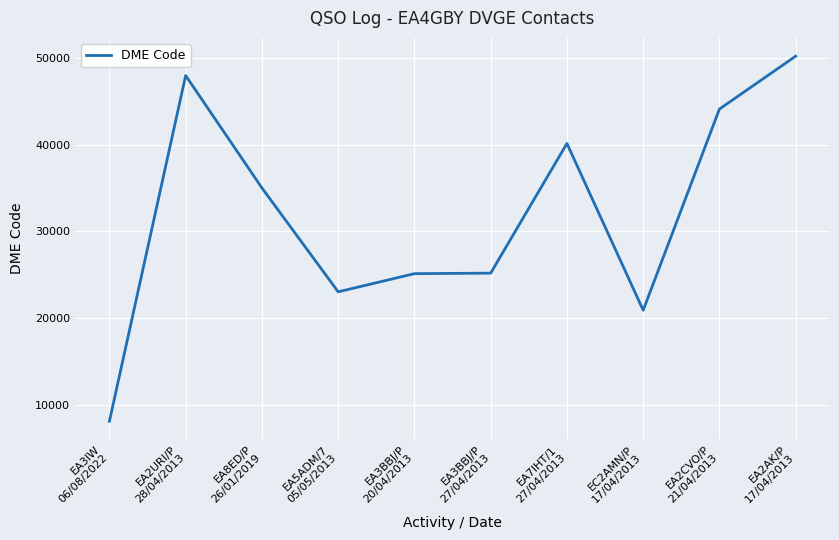

What is the difference between the maximum and minimum values?

42159